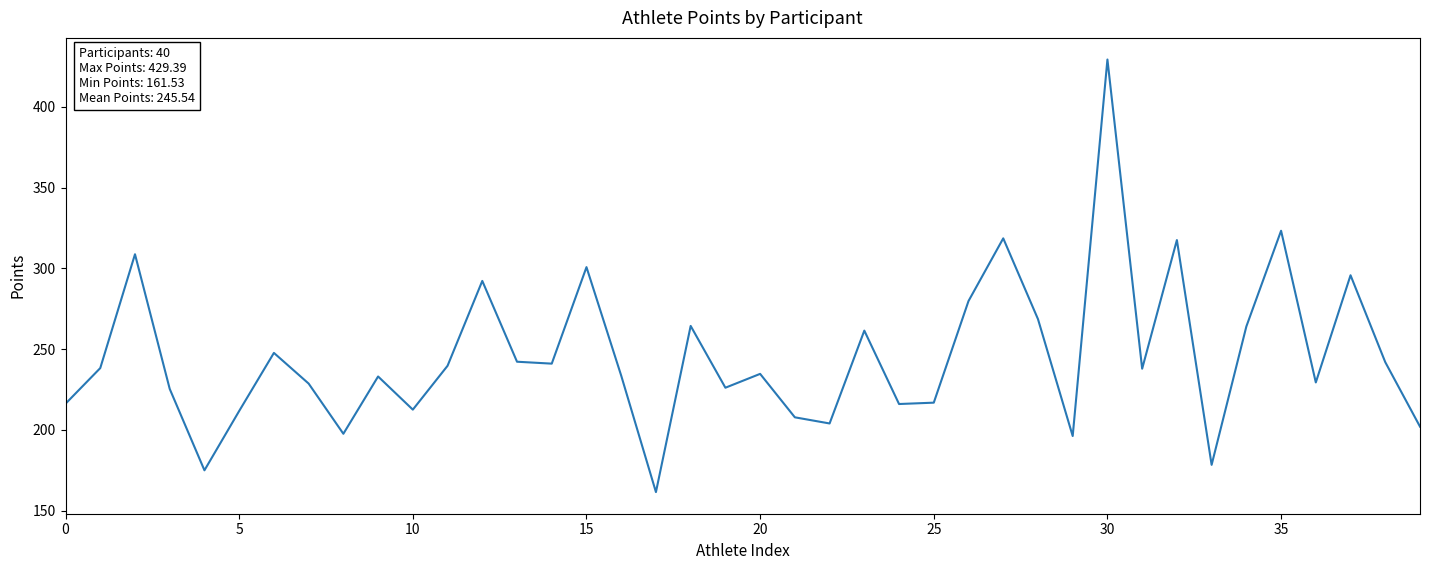

How many lines are shown in the chart?

1